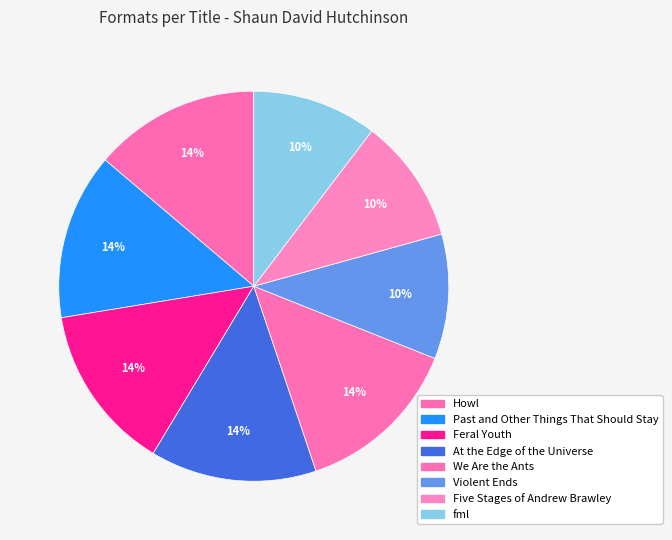

Is there a majority slice in this chart?

No